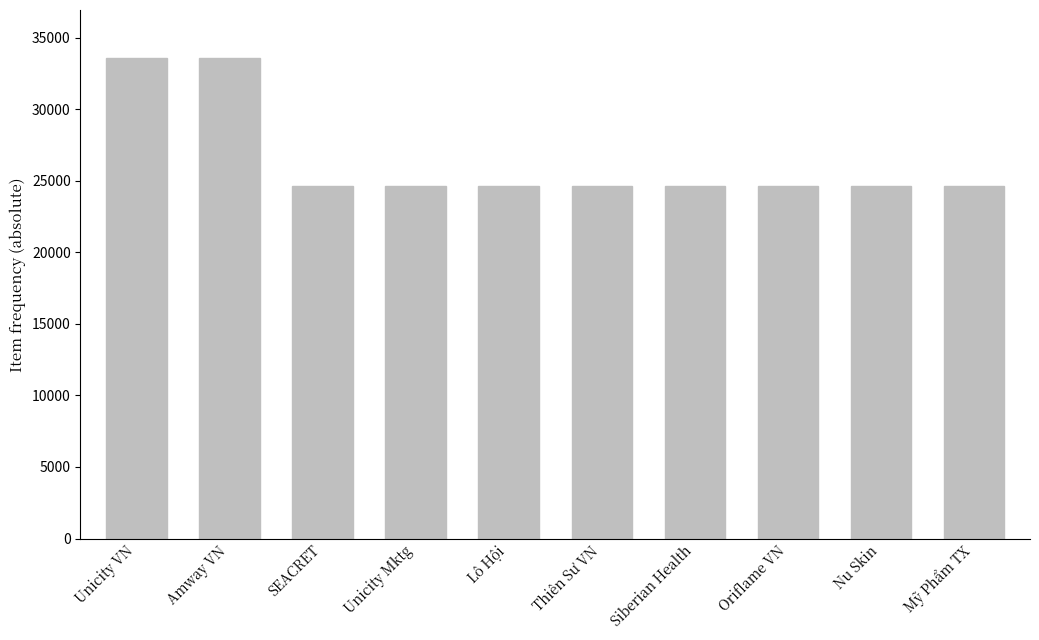

Approximately how many times larger is the value at Unicity Mktg compared to Lô Hội?

1.0